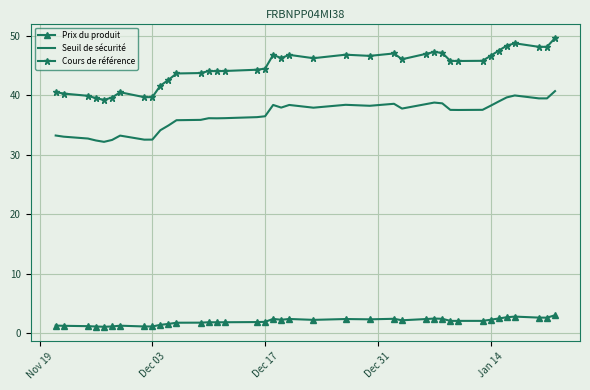

What is the smallest value displayed?

1.1